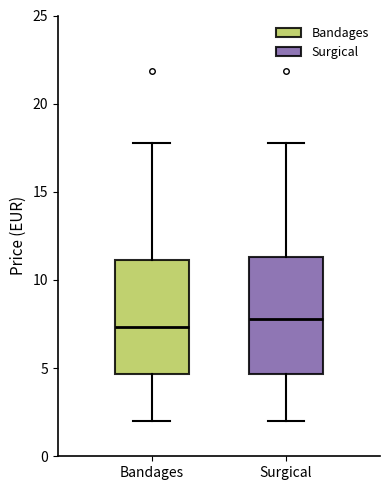

Reading left to right, transcribe this box plot: for each box, give where its median line is, the range the box spans, and where its two whiskers end, as read against the y-axis. The values are not printed on the chart, so give them approximately, as read against the axis.

Bandages: median 7.5, box 4.5 to 11.0, whiskers 2.0 to 18.0
Surgical: median 8.0, box 4.5 to 11.5, whiskers 2.0 to 18.0